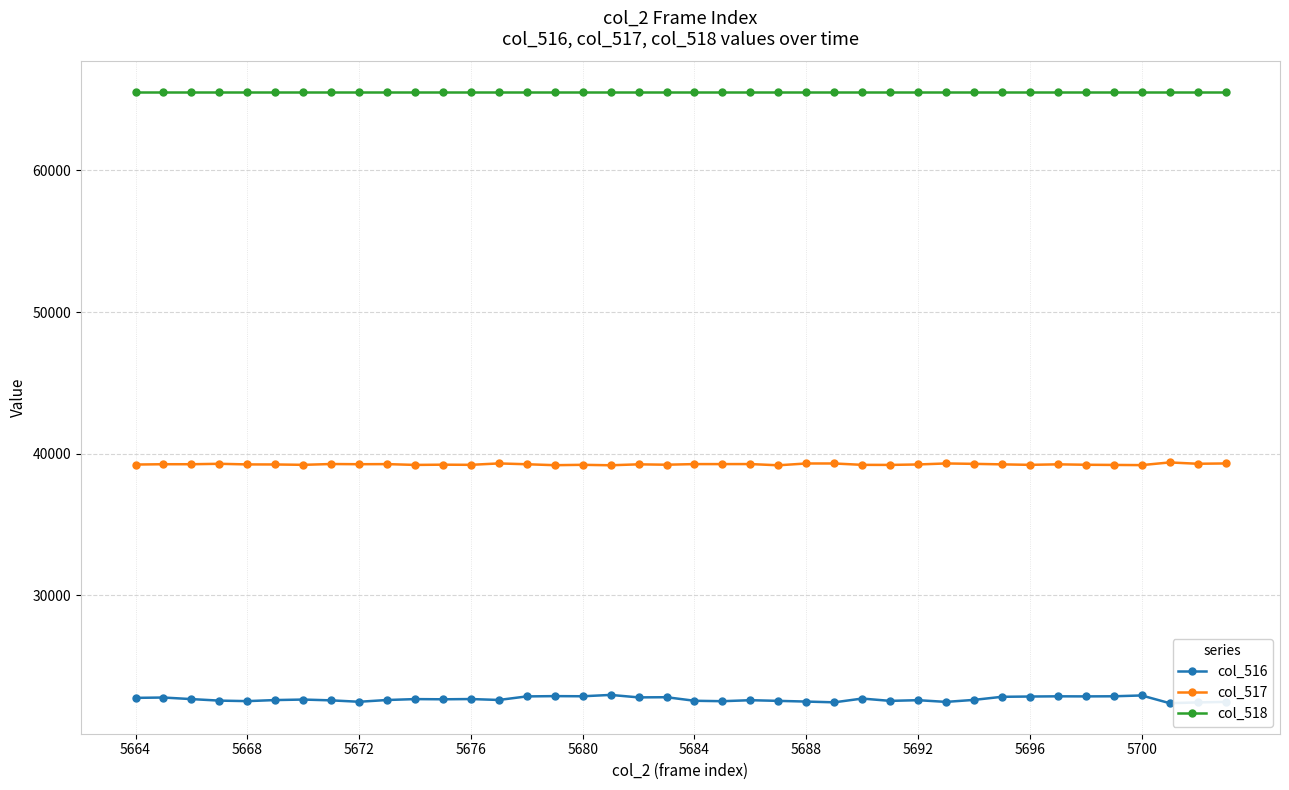

What is the maximum value shown in the chart?

65535